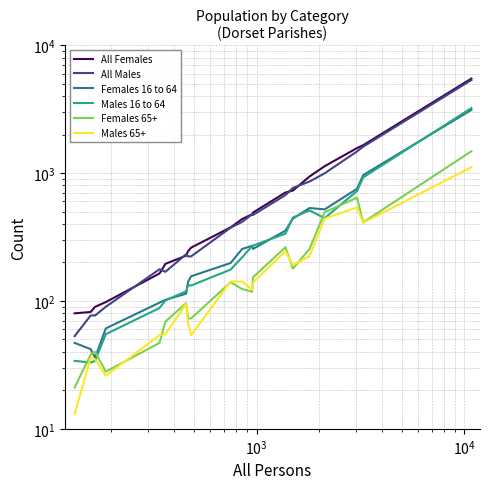

What is the minimum value shown in the chart?

13